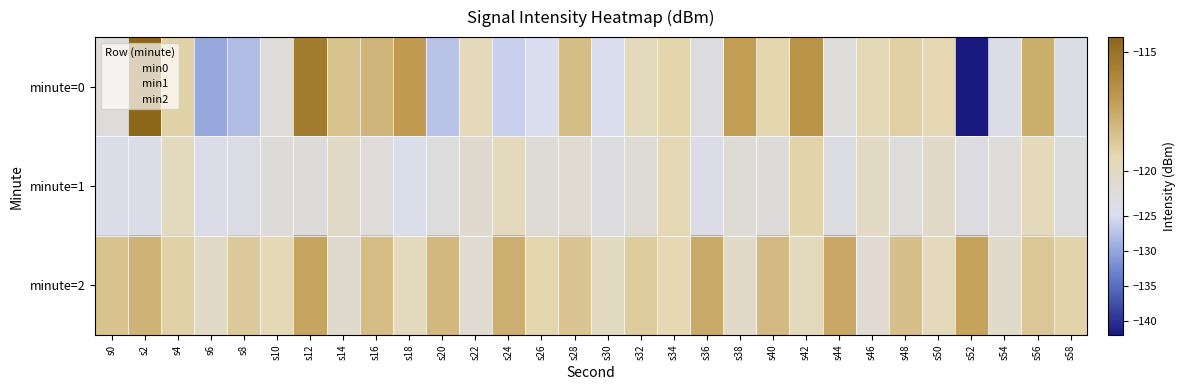

At which category is the sum across all series the highest?

s12